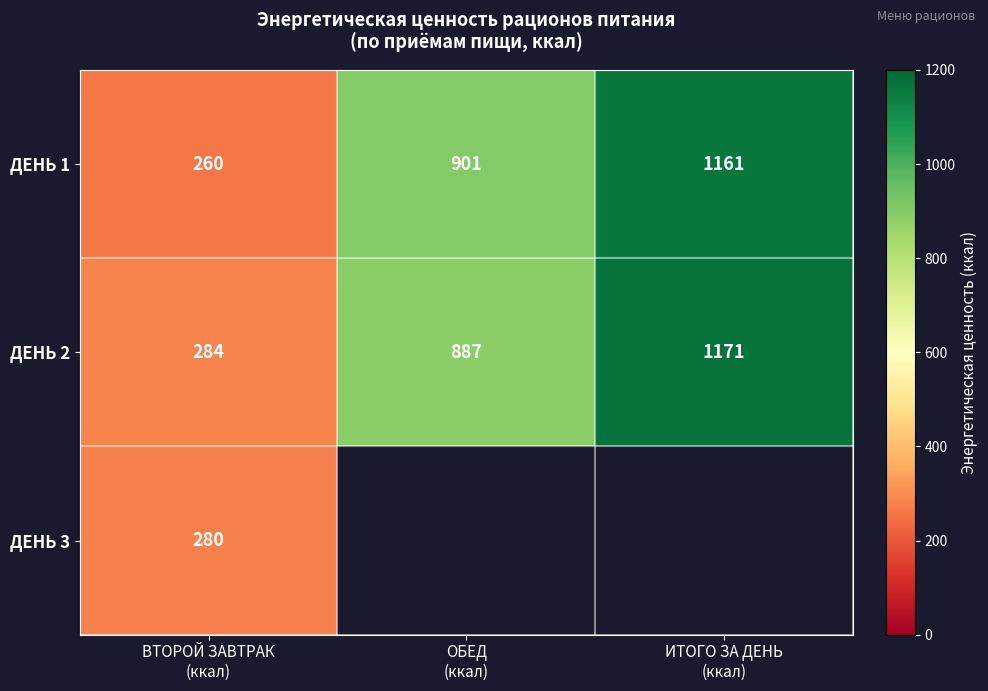

How many ДЕНЬ 2 values are between 284 and 1171?

3